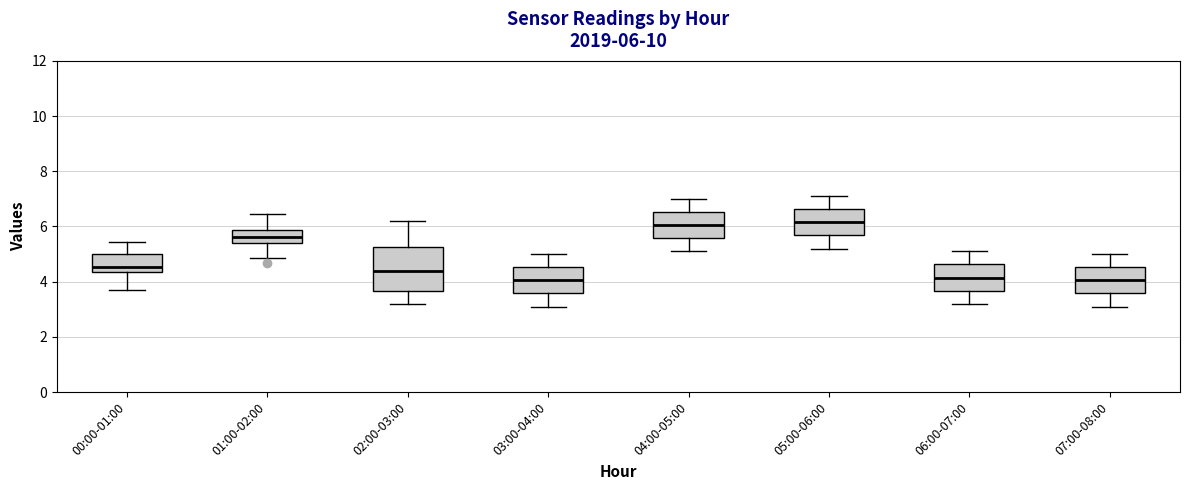

Which box is the tallest, from its lower edge to its upper edge?

02:00-03:00